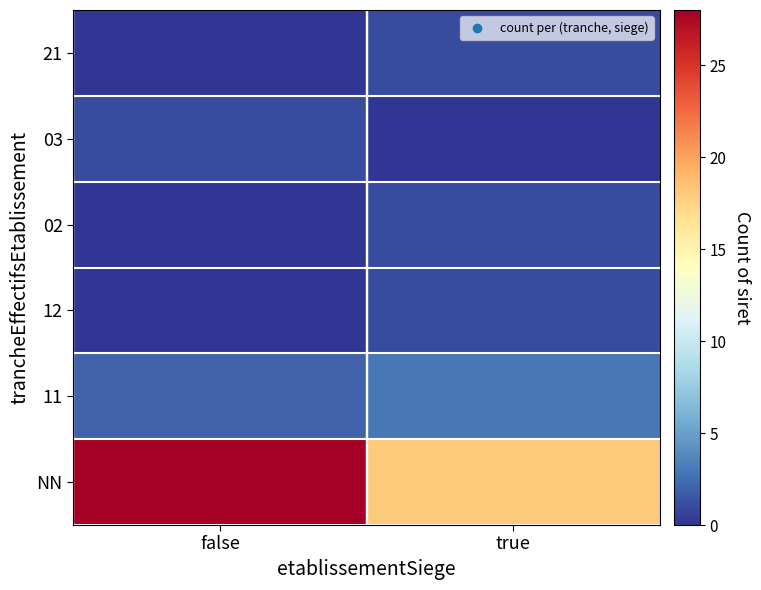

What is the sum of the 02 values at false and true?

1